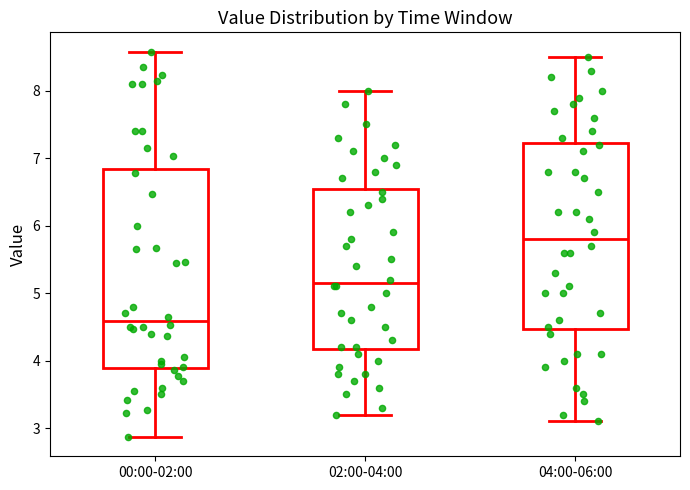

Where is the upper edge of the box for 02:00-04:00 on the y-axis? The values are not printed on the chart, so give them approximately, as read against the axis.

6.6